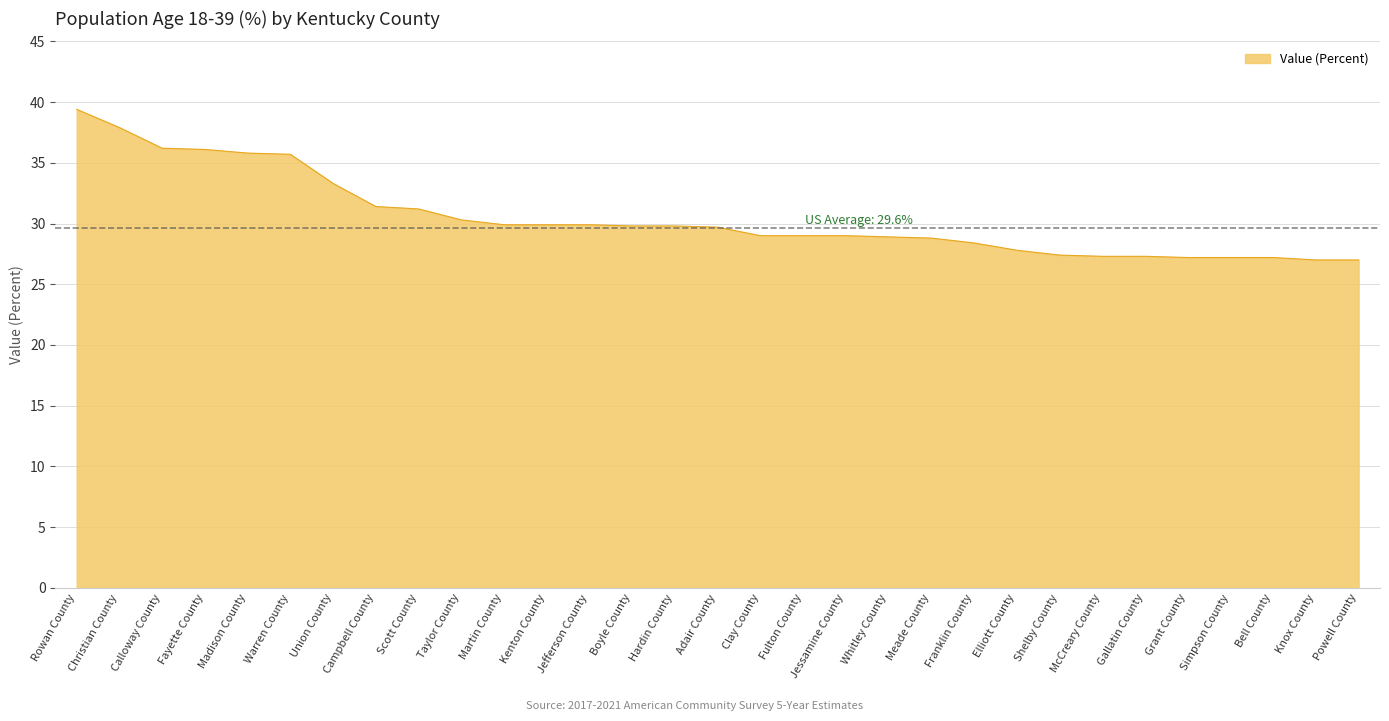

Between Martin County and Campbell County, which is larger?

Campbell County